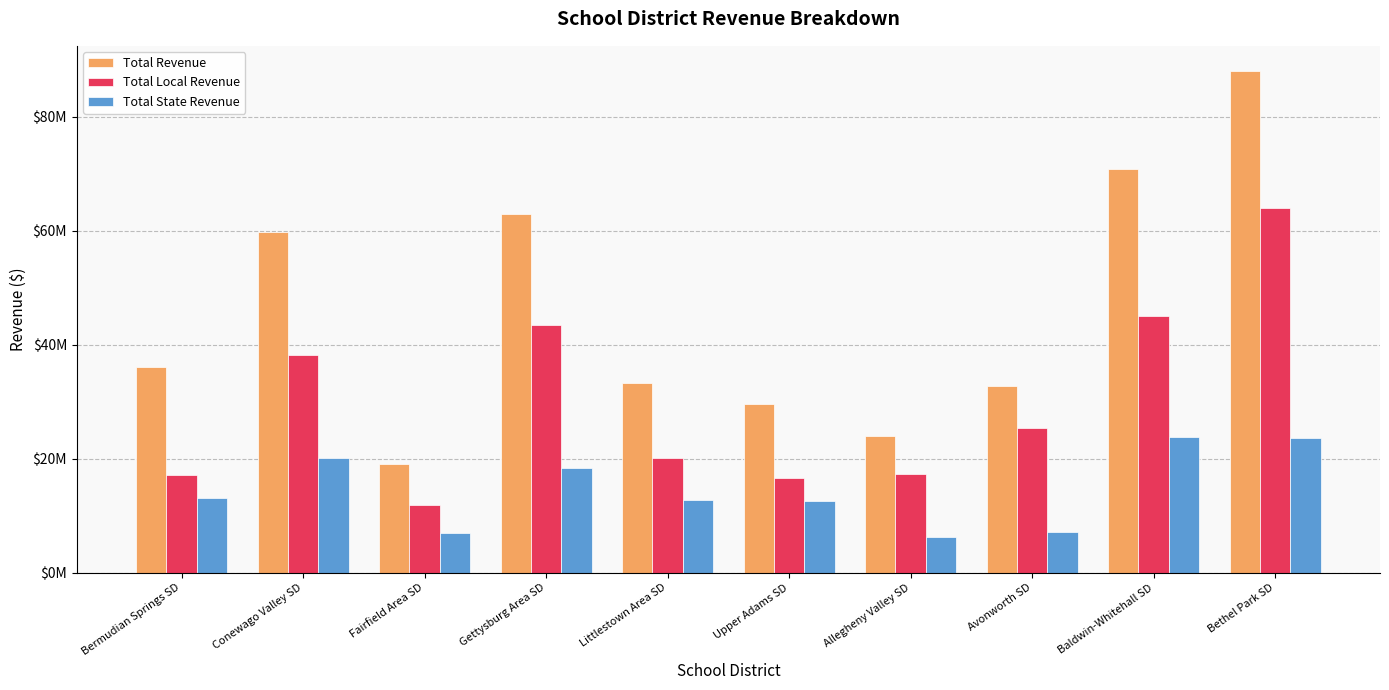

At how many categories does at least one series exceed 47571904?

4